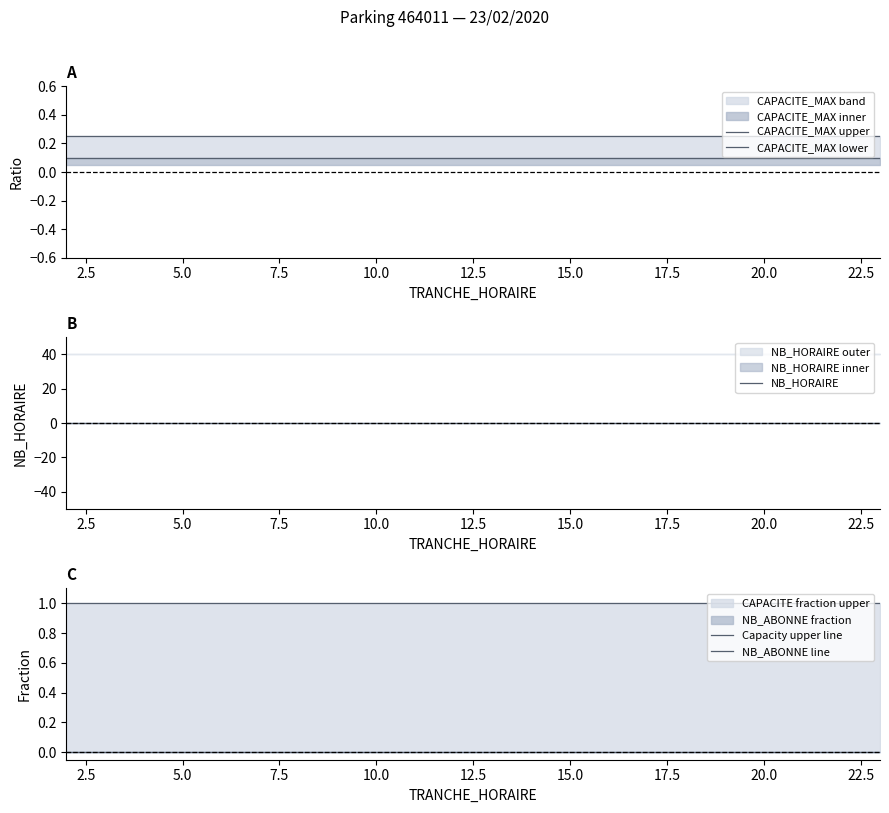

Rank the series by their maximum value, from lowest to highest.

NB_HORAIRE, NB_ABONNE line, CAPACITE_MAX lower, CAPACITE_MAX upper, Capacity upper line